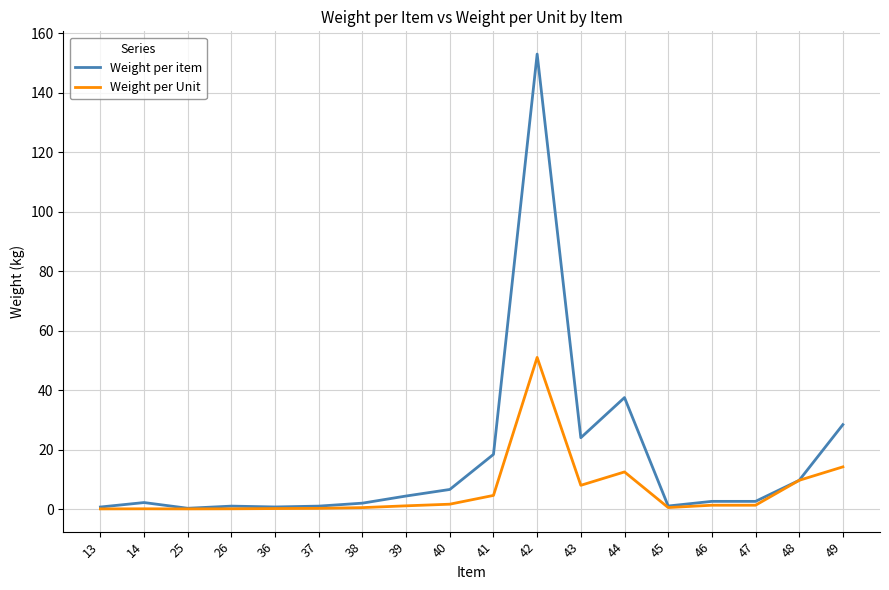

What is the total value across all series at 43?

32.0